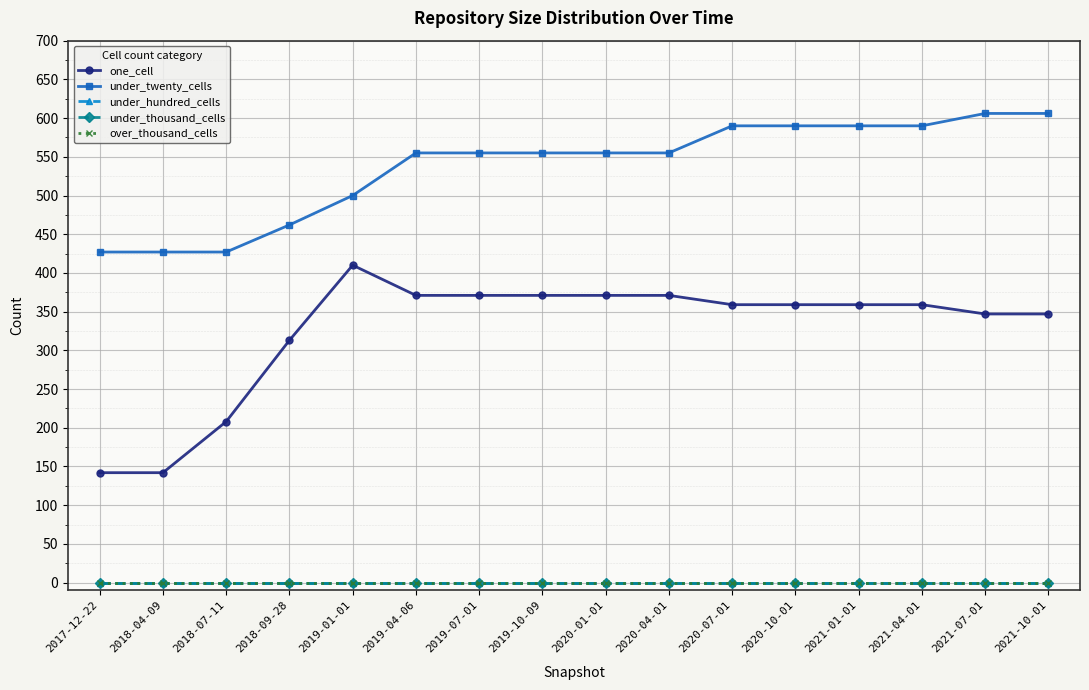

True or false: one_cell and under_hundred_cells intersect in this chart.

False